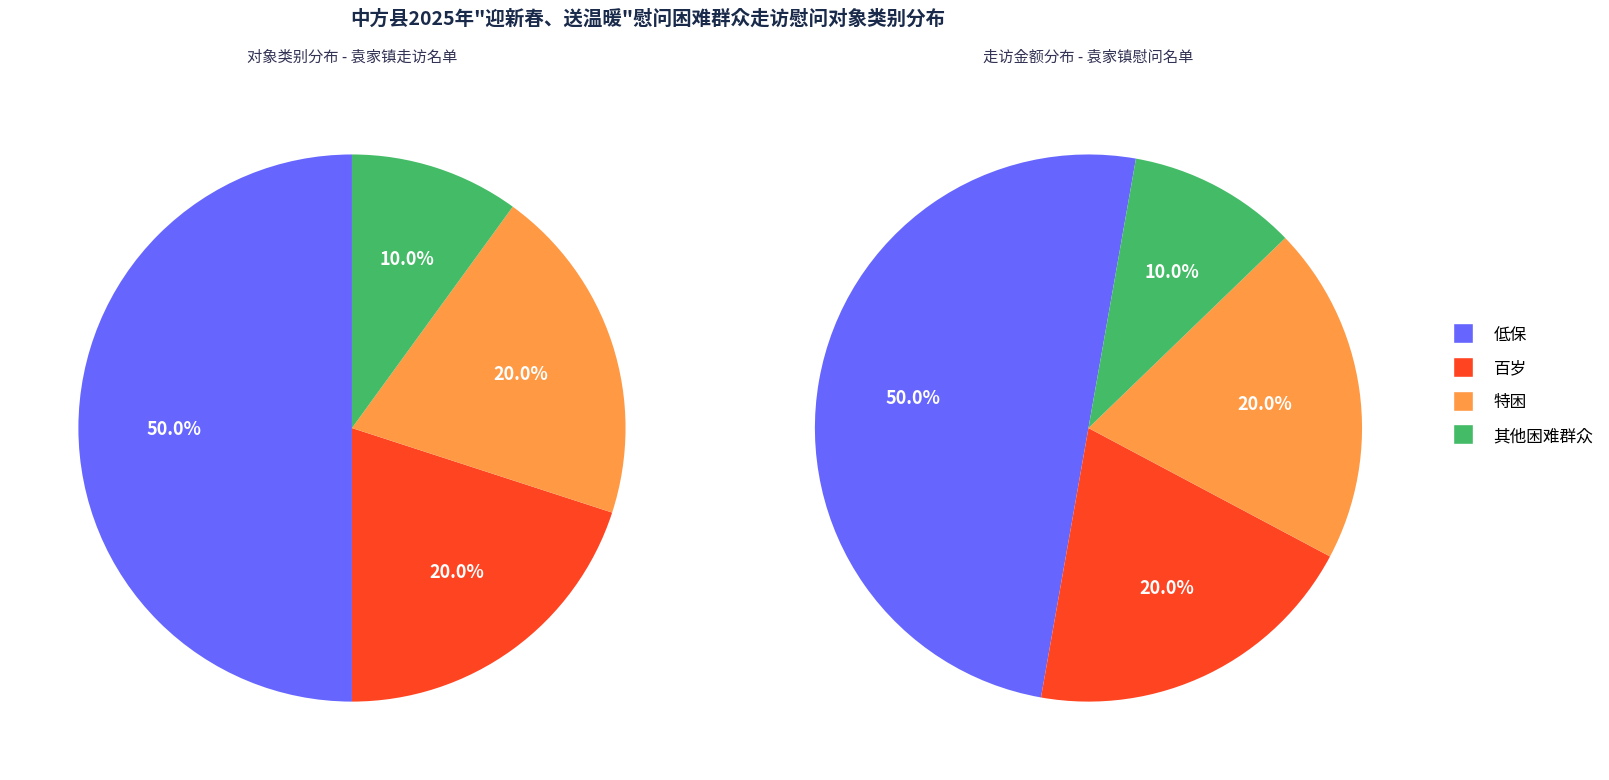

What is the change in value from 低保 to 百岁?

-3